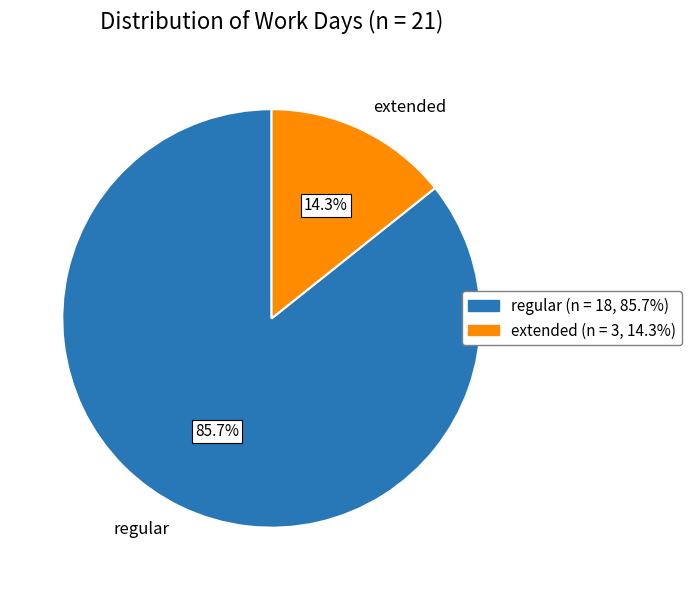

Which category has the smallest portion of the pie?

extended